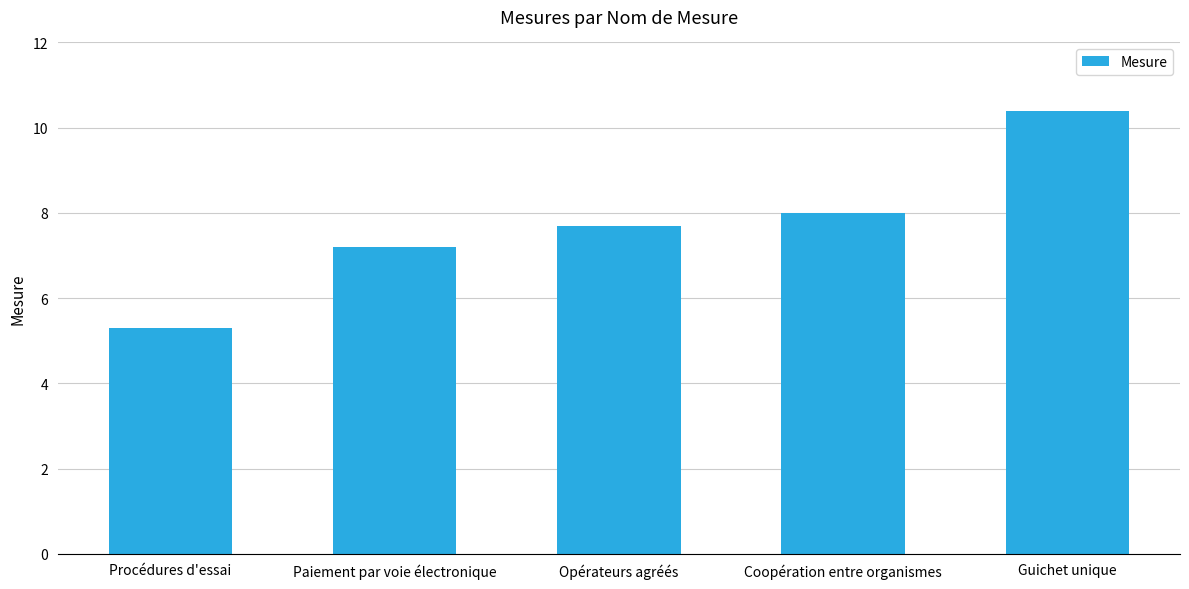

Is it true that the value at Opérateurs agréés is 7.7?

True